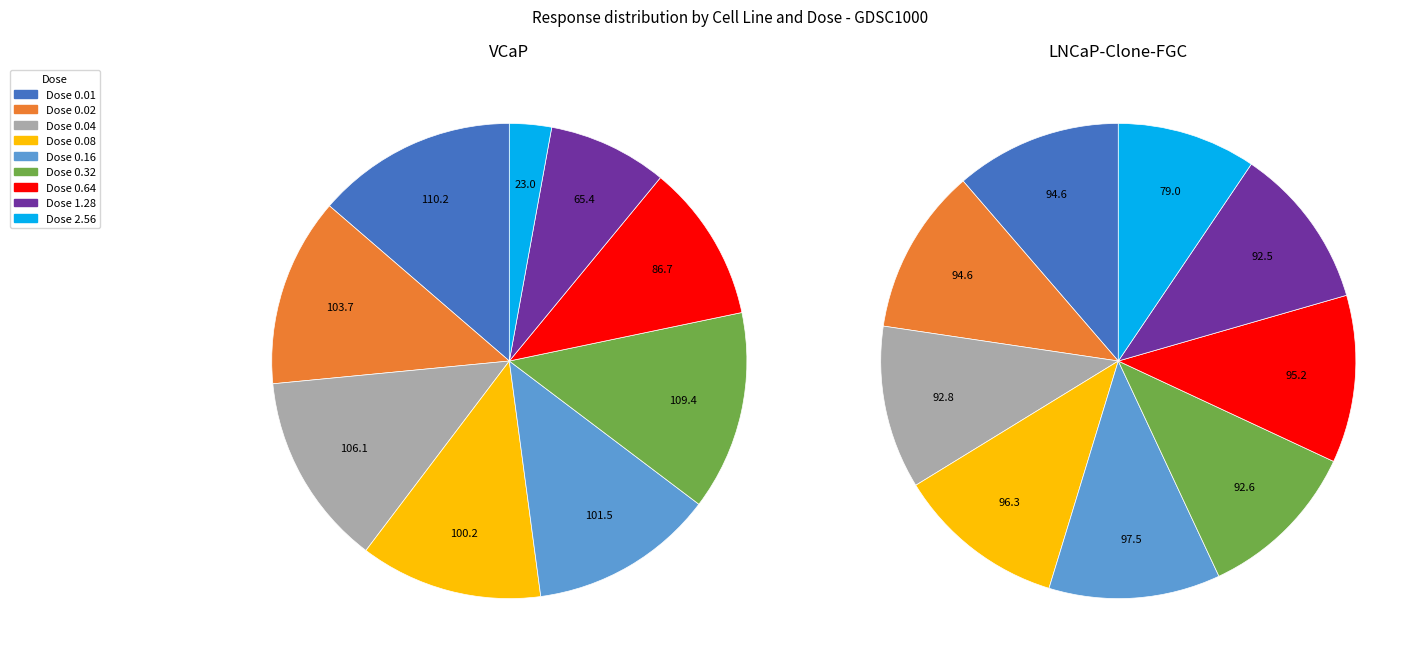

What portion of the pie excludes 1.28?

91.9%